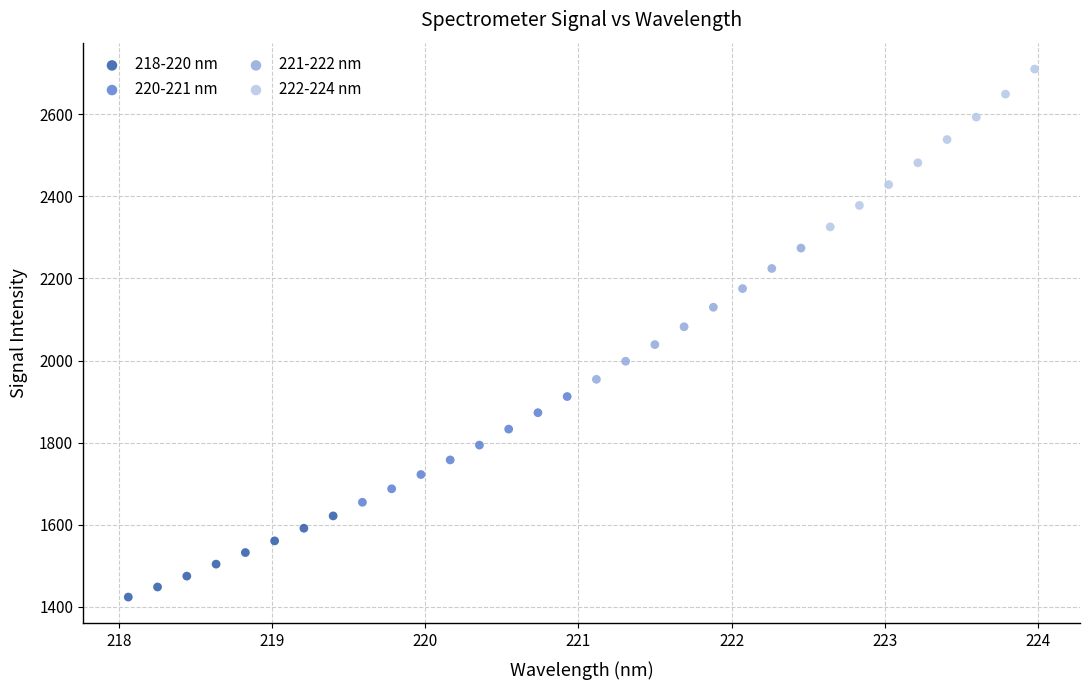

Which series has the largest Y range (max minus min)?

222-224 nm